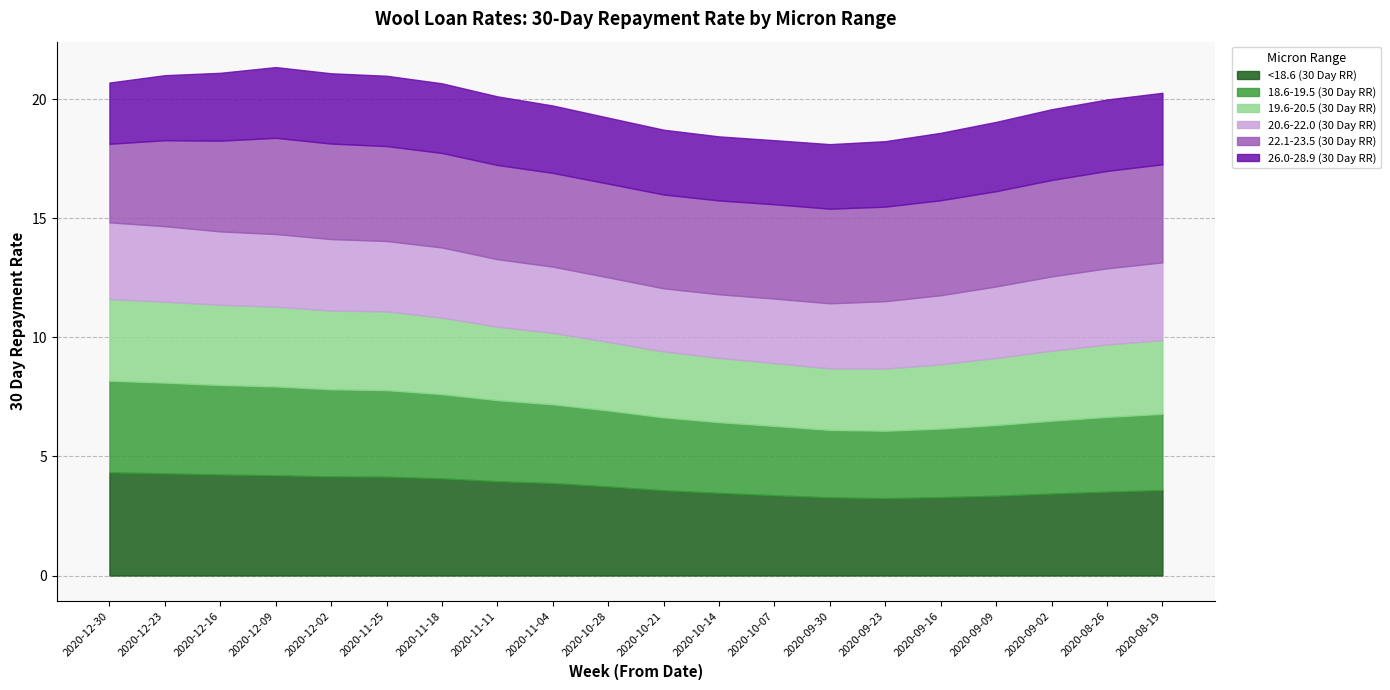

Between 2020-09-30 and 2020-09-02, which is larger?

2020-09-02